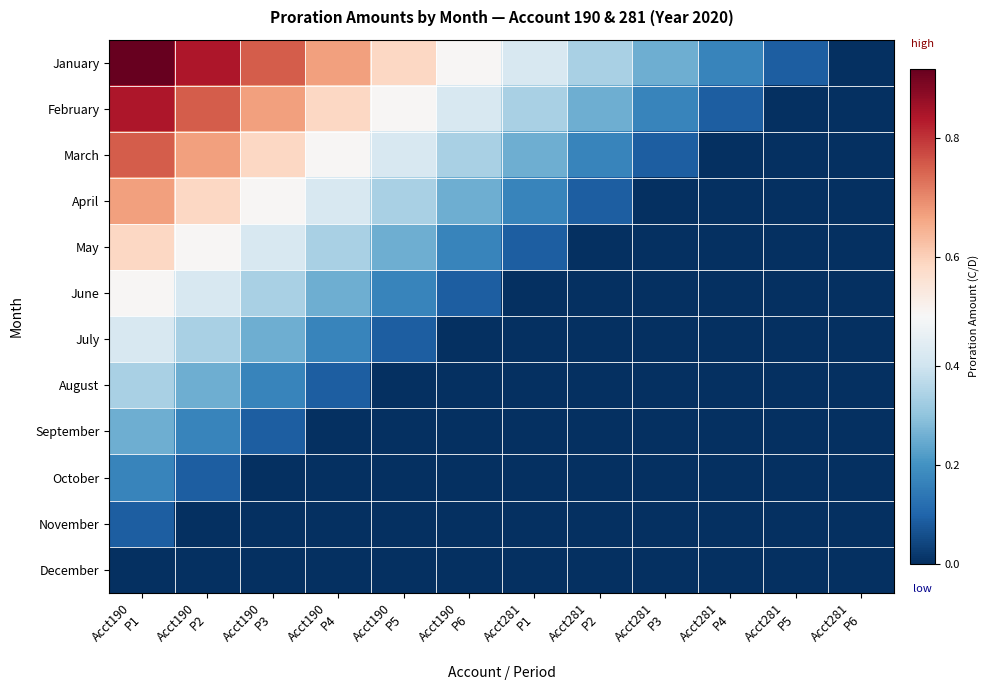

At Acct281 P1, list the series in order from smallest to largest.

July, August, September, October, November, December, June, May, April, March, February, January